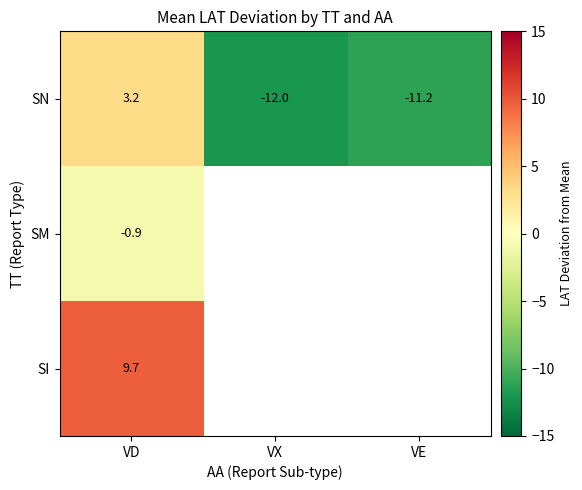

Where does the SN series first go above -11?

VD